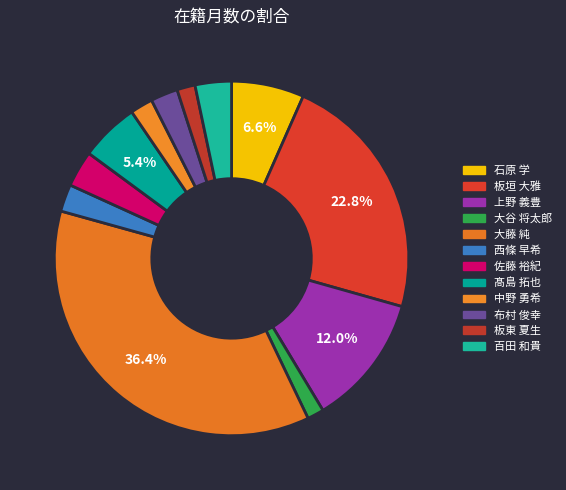

How many segments does this pie chart have?

12